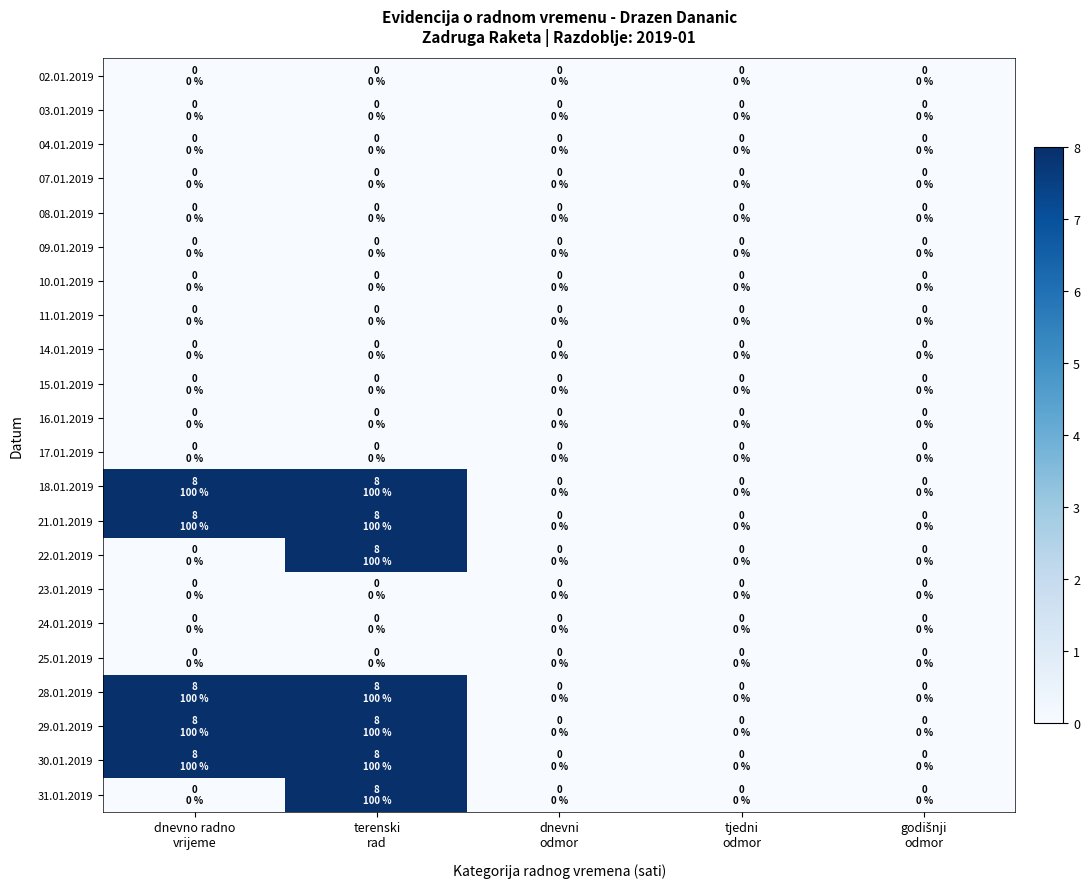

At how many categories does at least one series exceed 1?

2